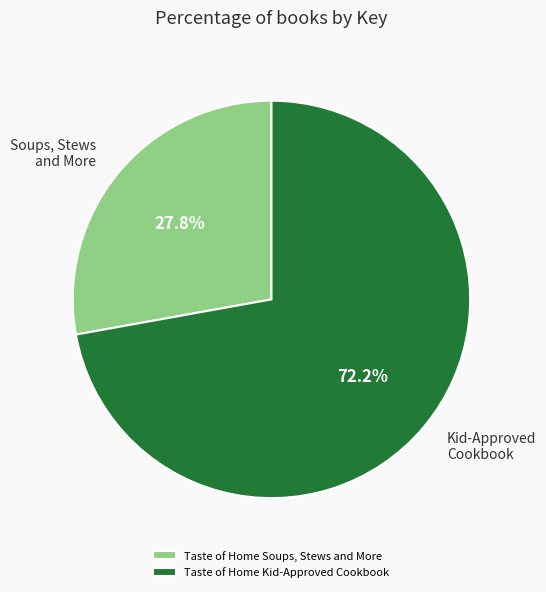

Approximately how many times larger is the value at Taste of Home Kid-Approved Cookbook compared to Taste of Home Soups, Stews and More?

2.6